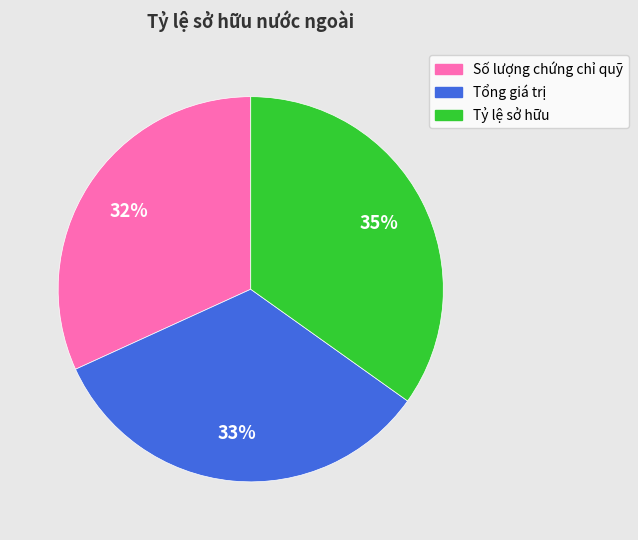

Between Tỷ lệ sở hữu and Số lượng chứng chỉ quỹ, which is larger?

Tỷ lệ sở hữu